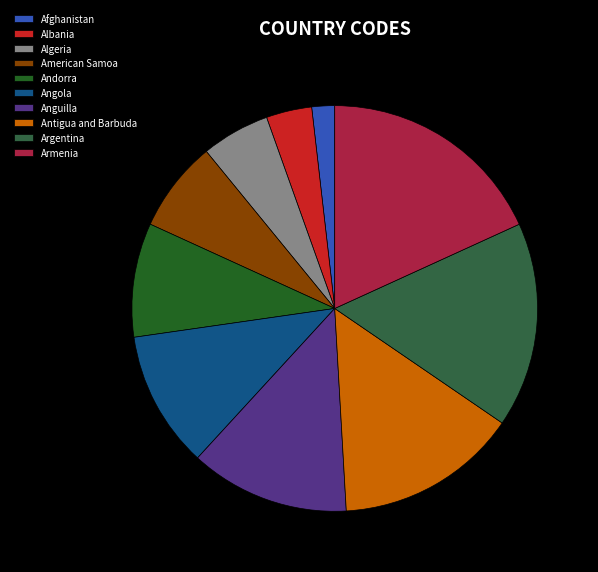

Count the number of slices in the pie.

10